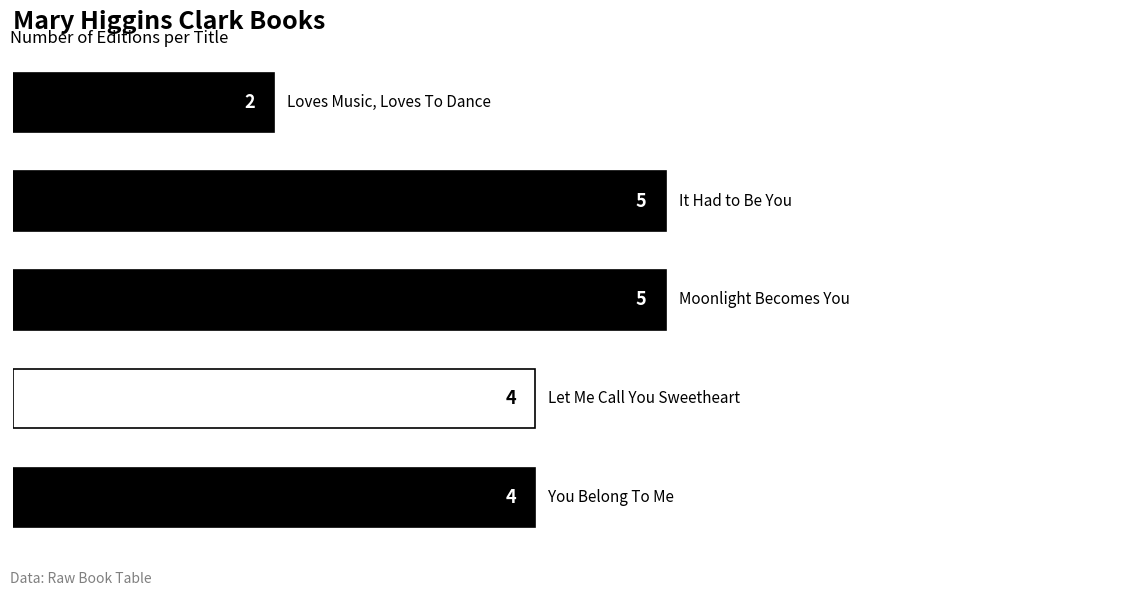

What is the average value?

4